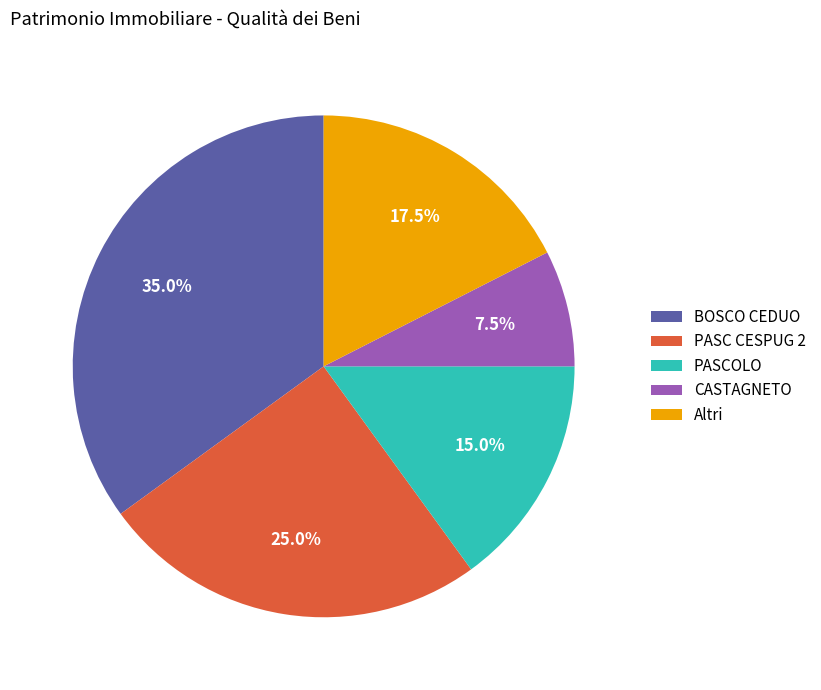

Rank the categories by value from lowest to highest.

CASTAGNETO, PASCOLO, Altri, PASC CESPUG 2, BOSCO CEDUO